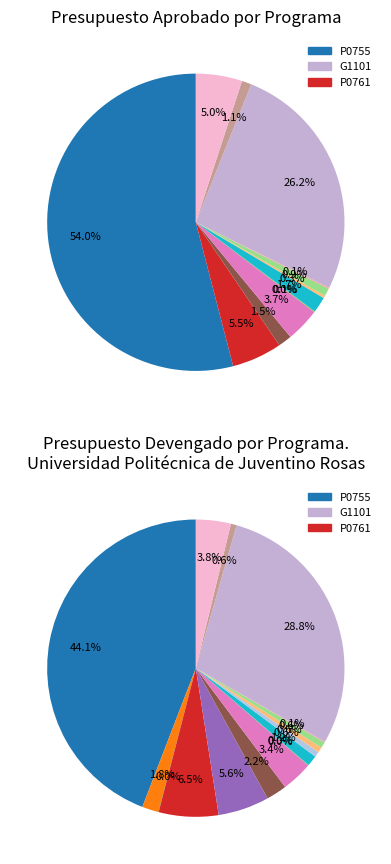

Which slice is the smallest?

P0755.0001